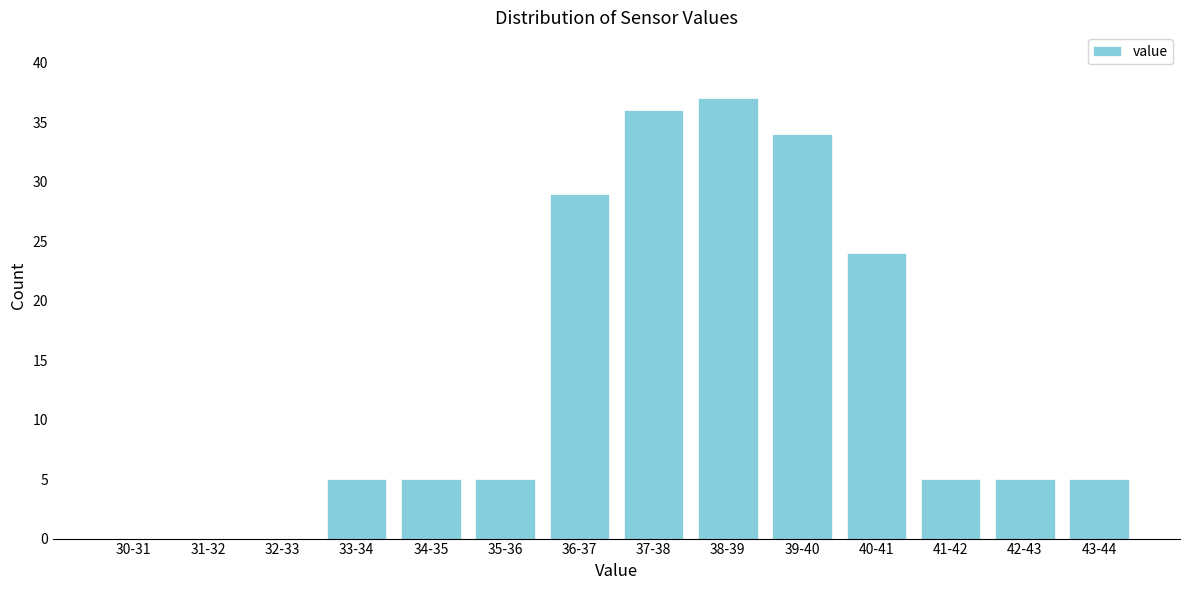

Reading left to right, extract all data points from this chart.

30-31=0	31-32=0	32-33=0	33-34=5	34-35=5	35-36=5	36-37=29	37-38=36	38-39=37	39-40=34	40-41=24	41-42=5	42-43=5	43-44=5